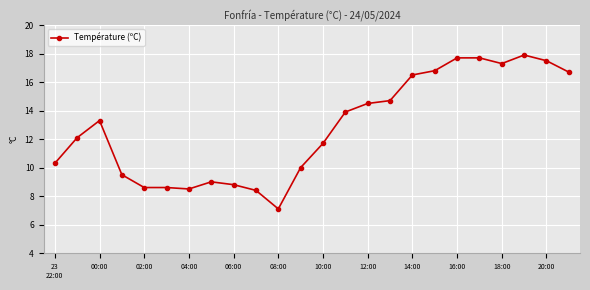

What is the greatest value displayed?

17.9